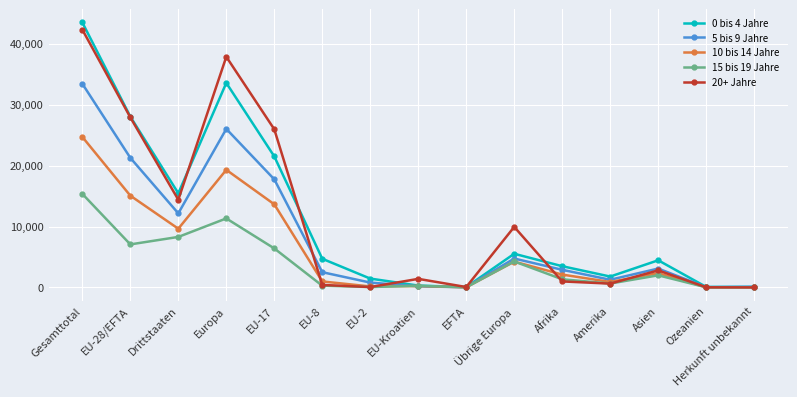

In 10 bis 14 Jahre, how many points are lower than both neighbors (excluding endpoints)?

5